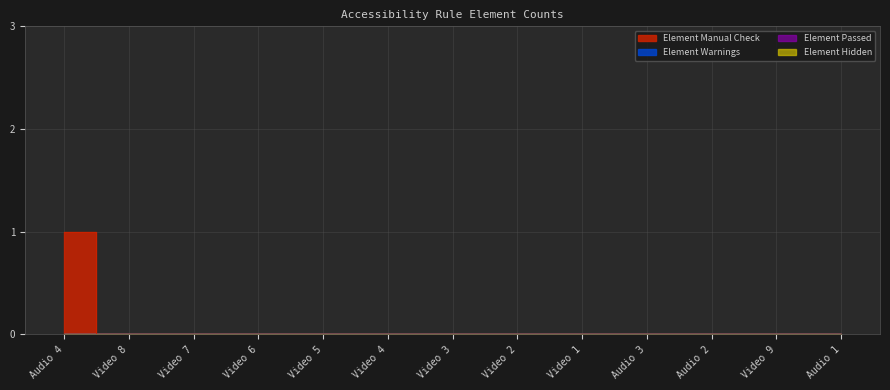

The value of Element Warnings at Audio 3 is 0. True or false?

True